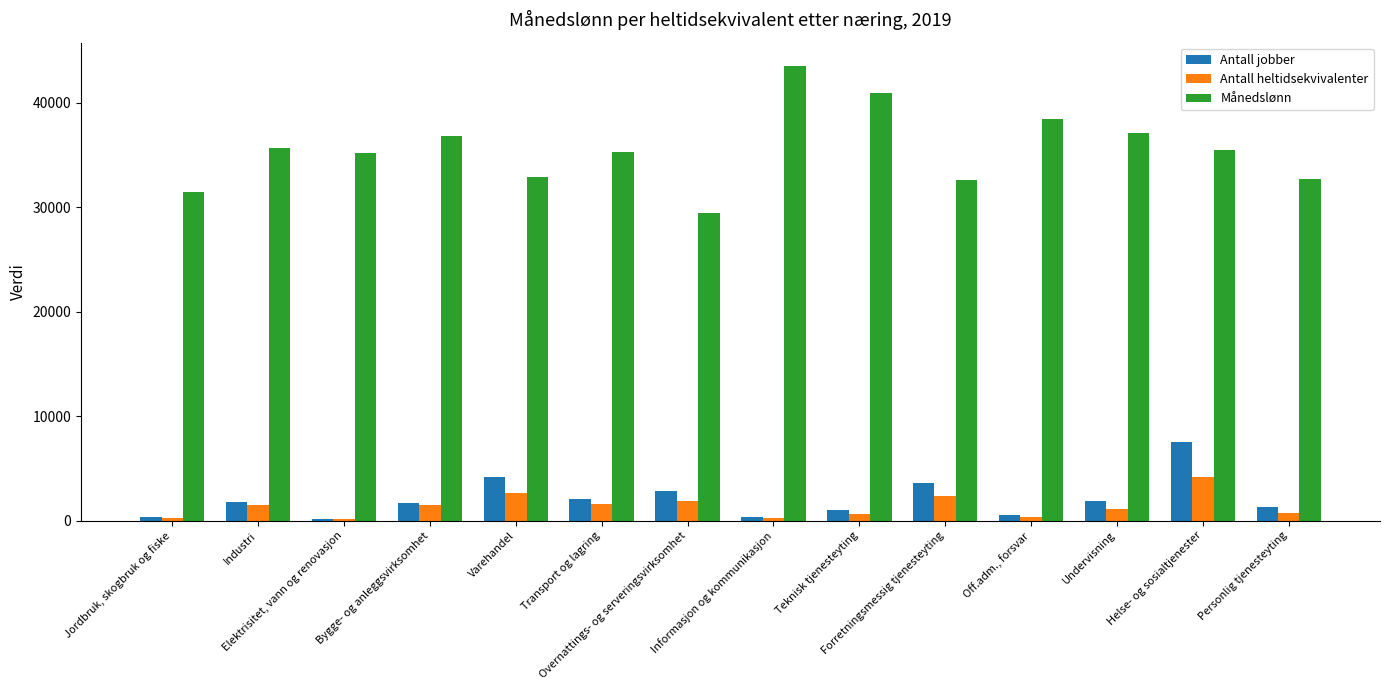

What is the sum of all Antall heltidsekvivalenter values?

19223